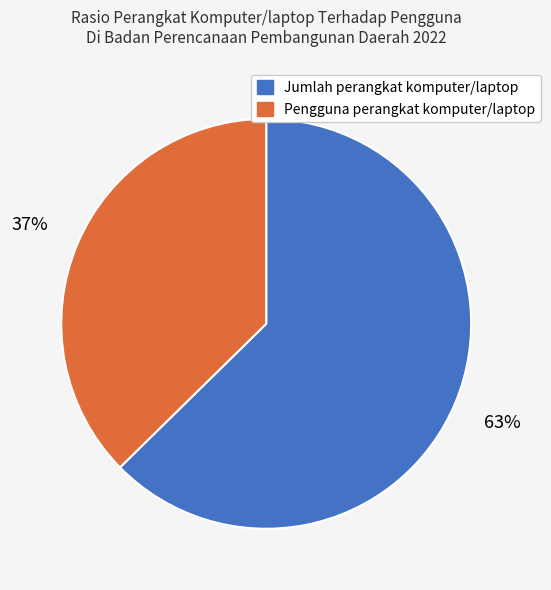

How many slices are in this pie chart?

2